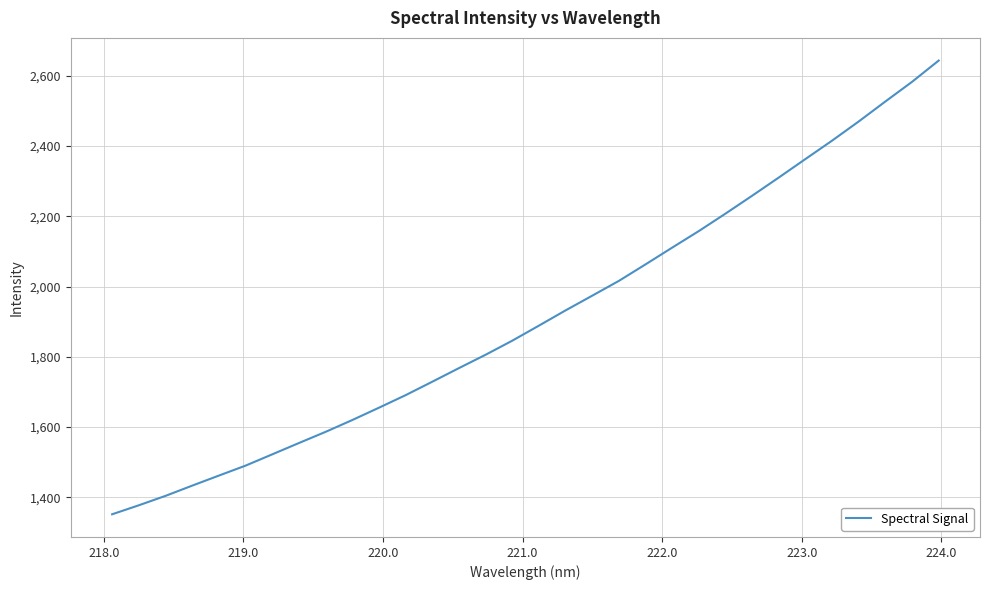

How many values are below 1888?

16